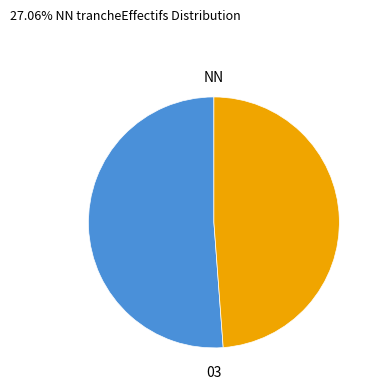

Is there a majority slice in this chart?

Yes